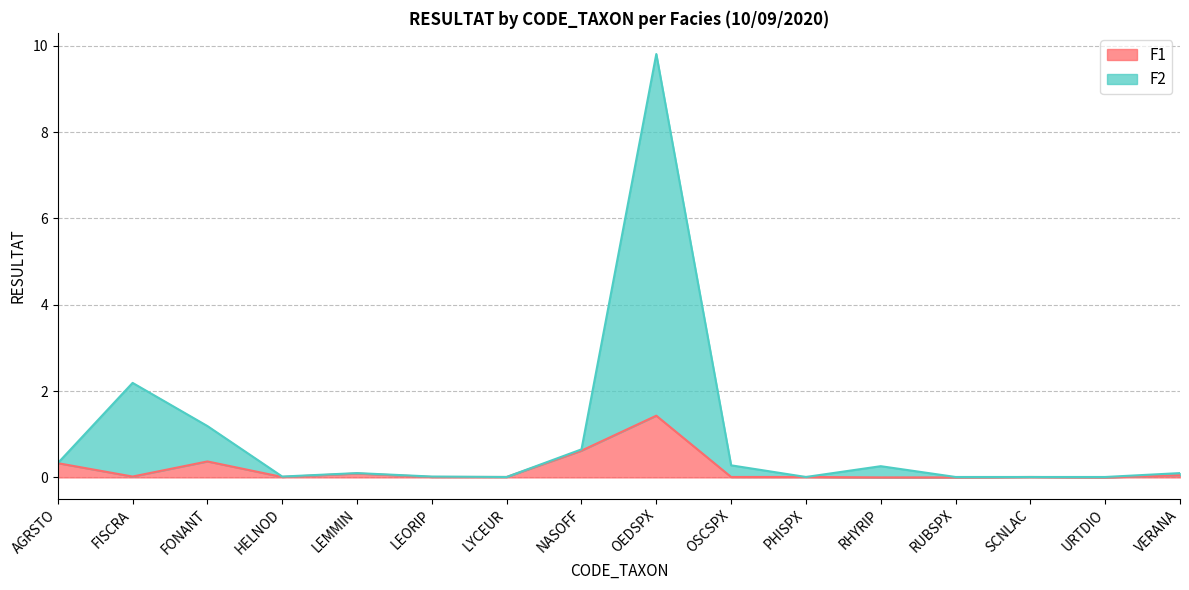

Rank the categories by F1 value from highest to lowest.

OEDSPX, NASOFF, FONANT, AGRSTO, LEMMIN, VERANA, FISCRA, HELNOD, LEORIP, LYCEUR, OSCSPX, PHISPX, SCNLAC, RHYRIP, RUBSPX, URTDIO